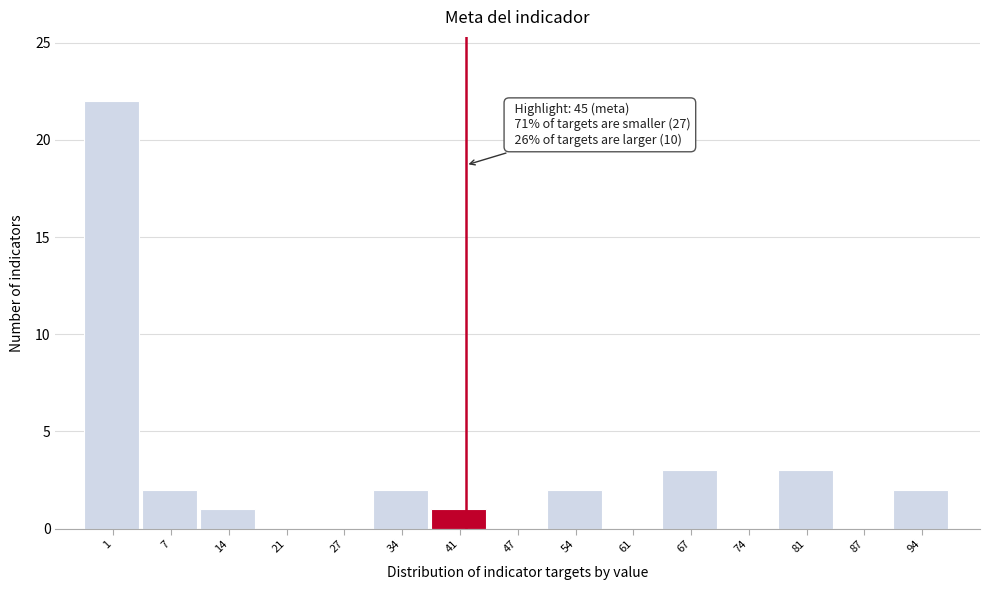

Reading left to right, transcribe all the data shown in this chart.

1=22	7=2	14=1	21=0	27=0	34=2	41=1	47=0	54=2	61=0	67=3	74=0	81=3	87=0	94=2